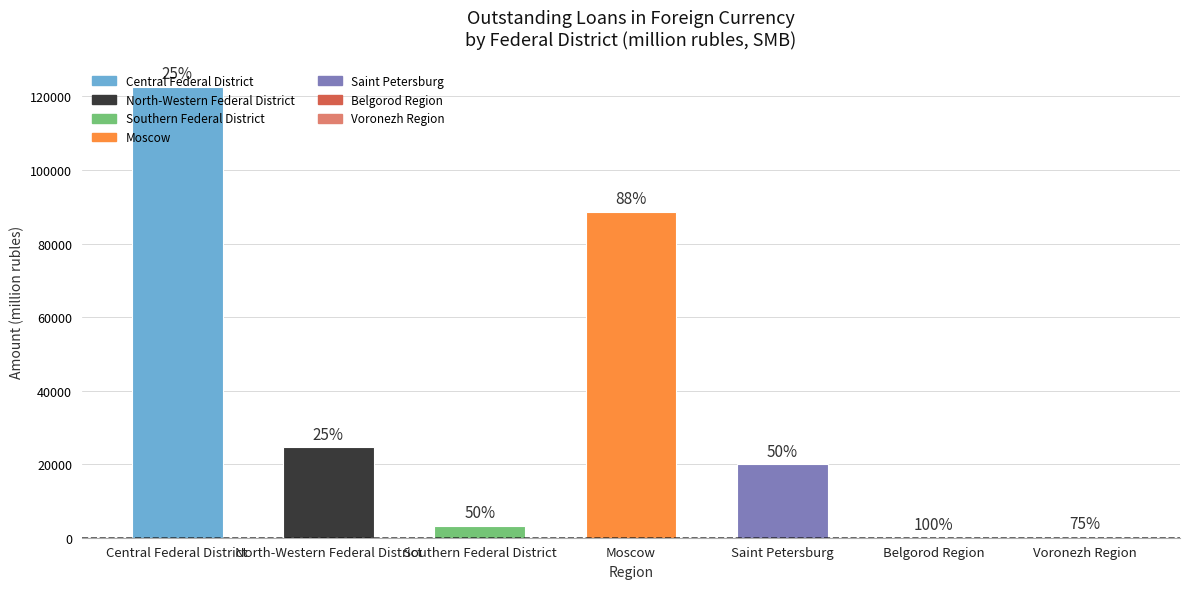

What is the difference between the maximum and minimum values?

122329